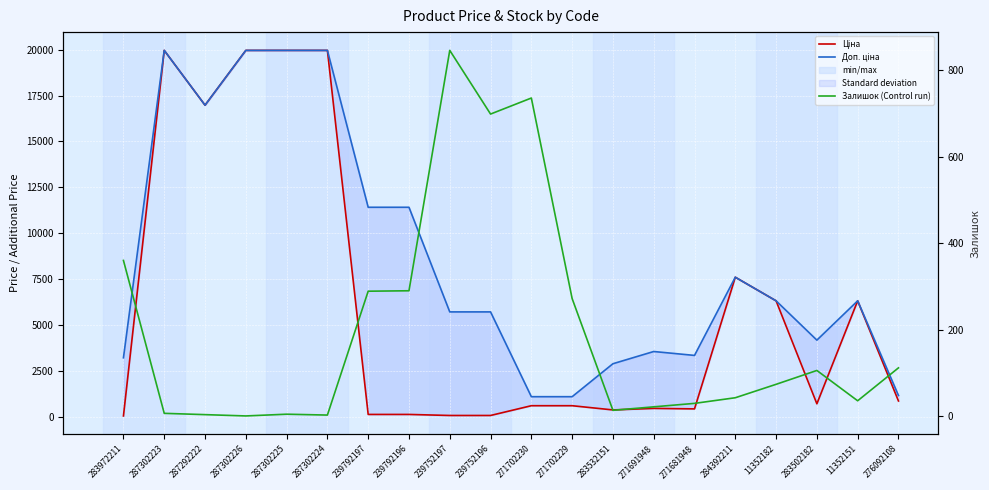

What is the difference between the maximum and minimum values in the Ціна series?

19932.1